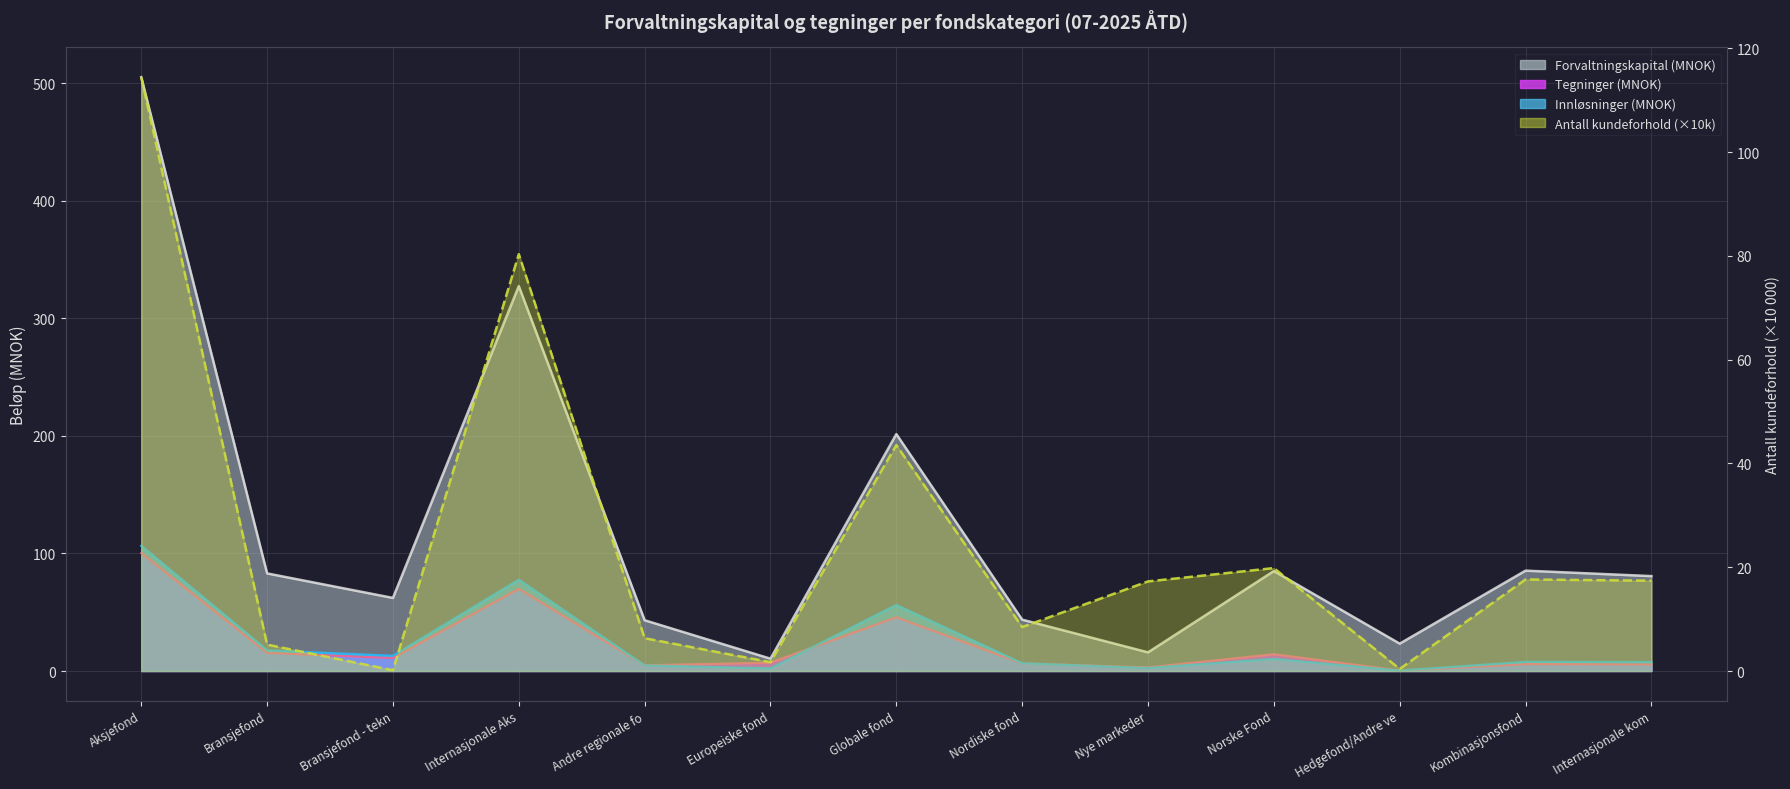

At Internasjonale kom, list the series in order from largest to smallest.

Forvaltningskapital, Antall kundeforhold, Innlosninger, Tegninger